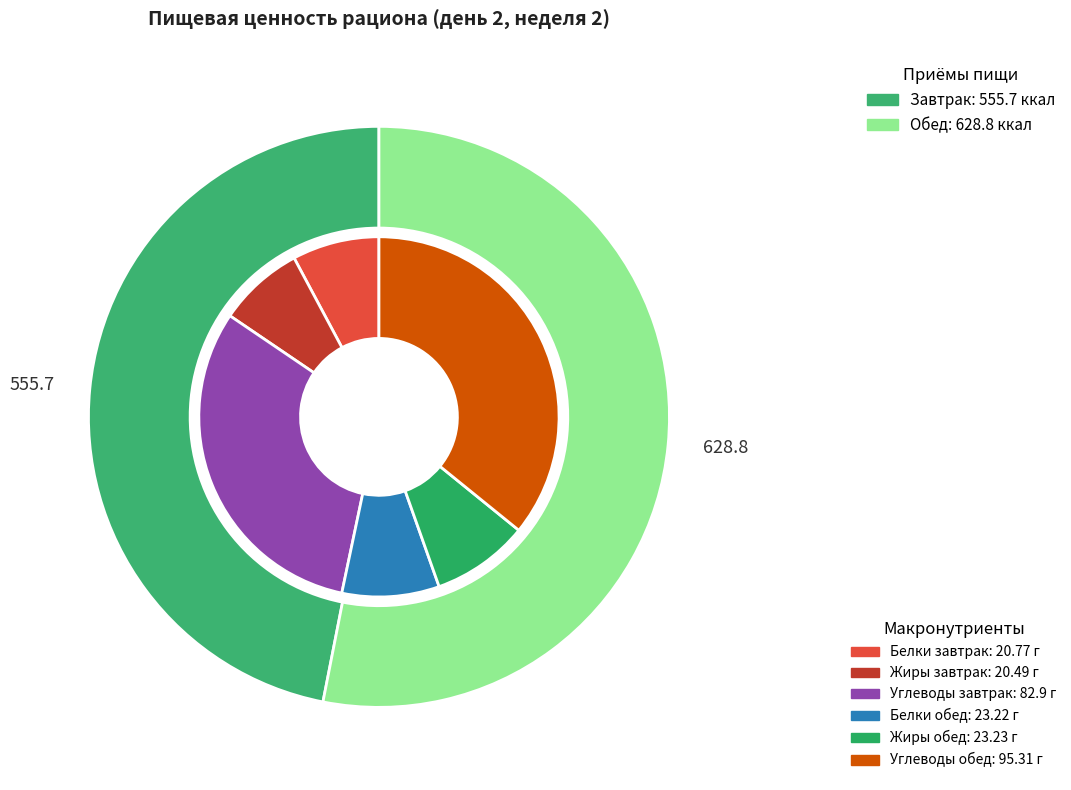

How many slices are in this pie chart?

4